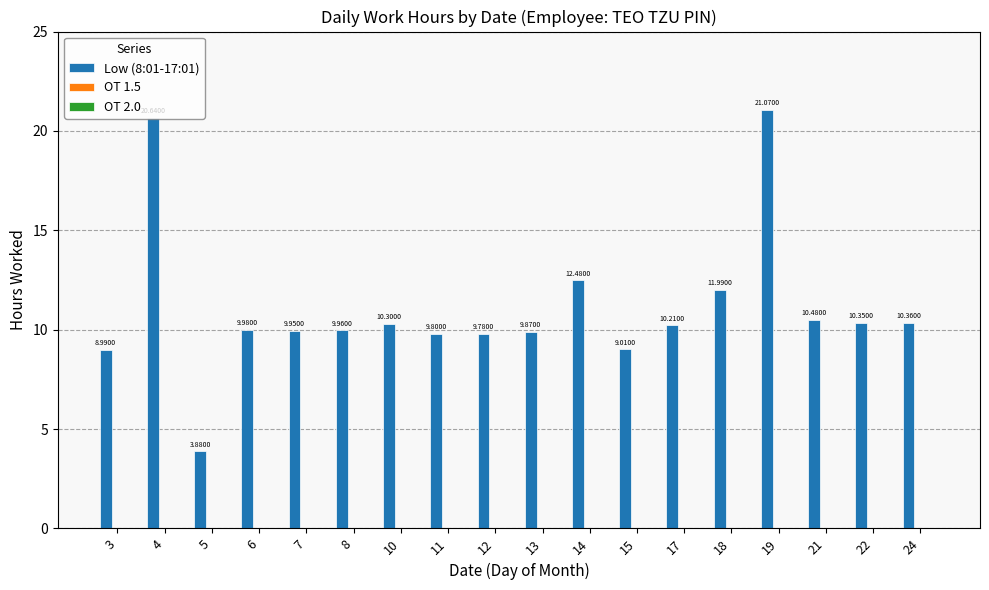

Between 17 and 13, which is larger?

17